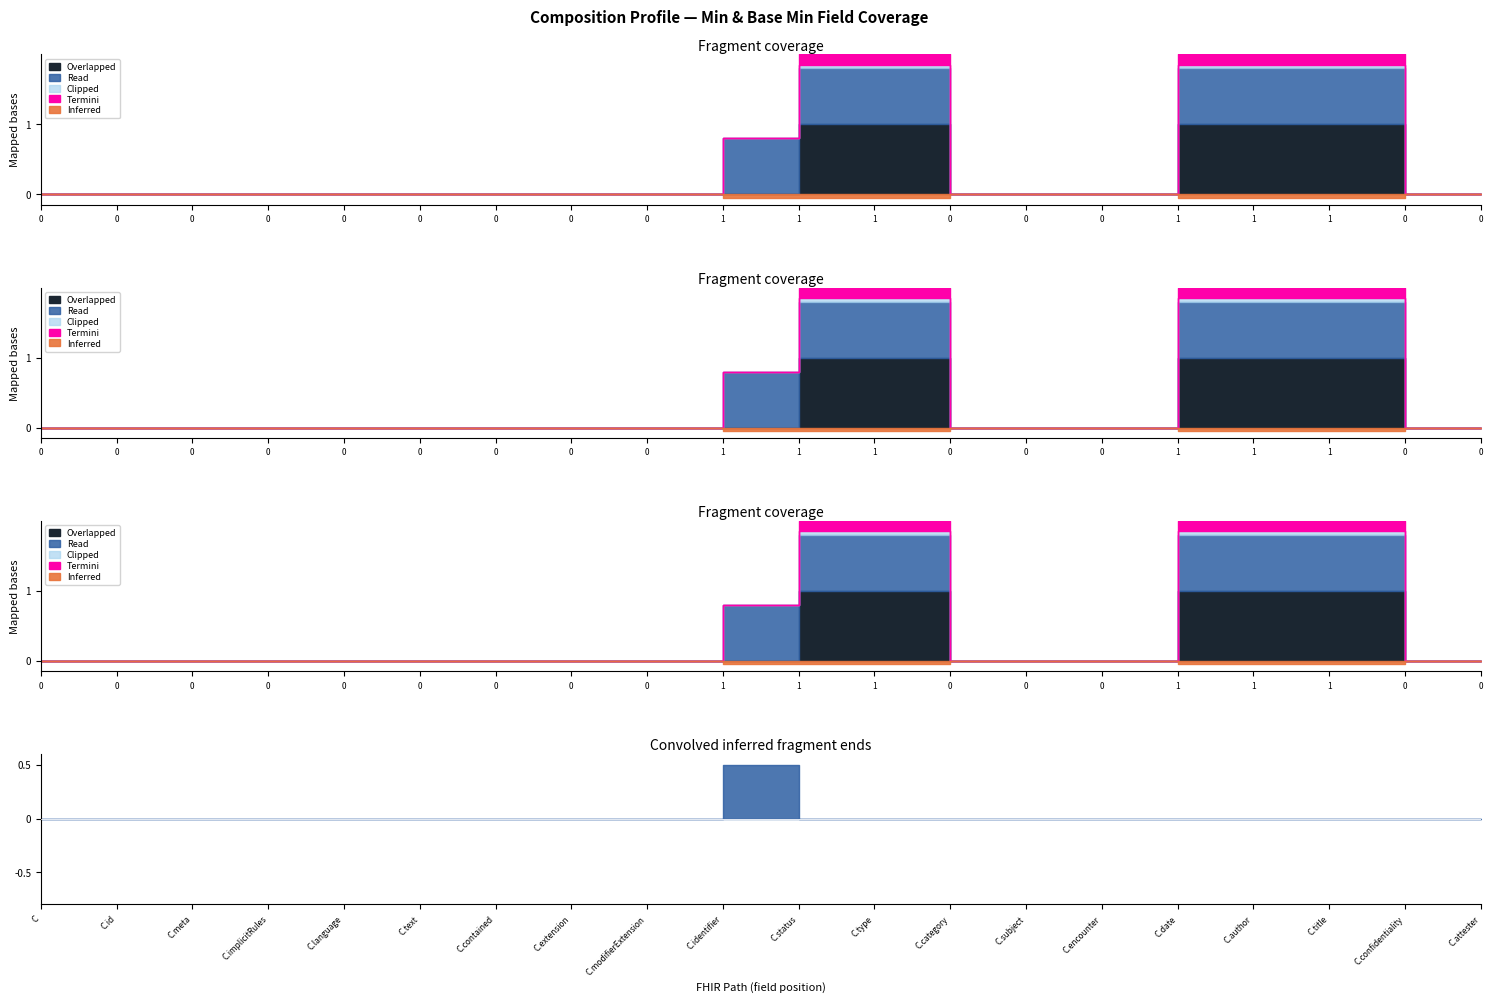

How many series are shown in this chart?

5